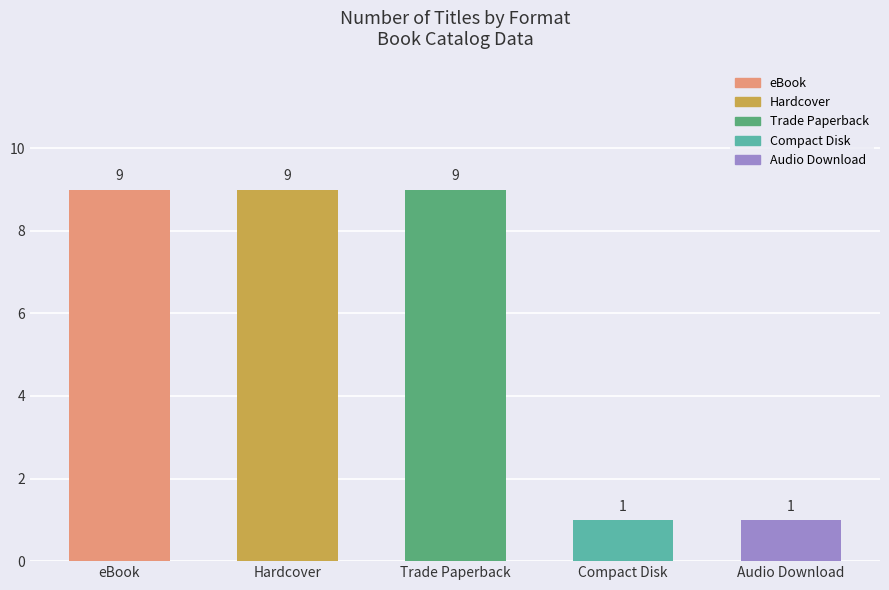

The chart shows a value of 9 at eBook. True or false?

True